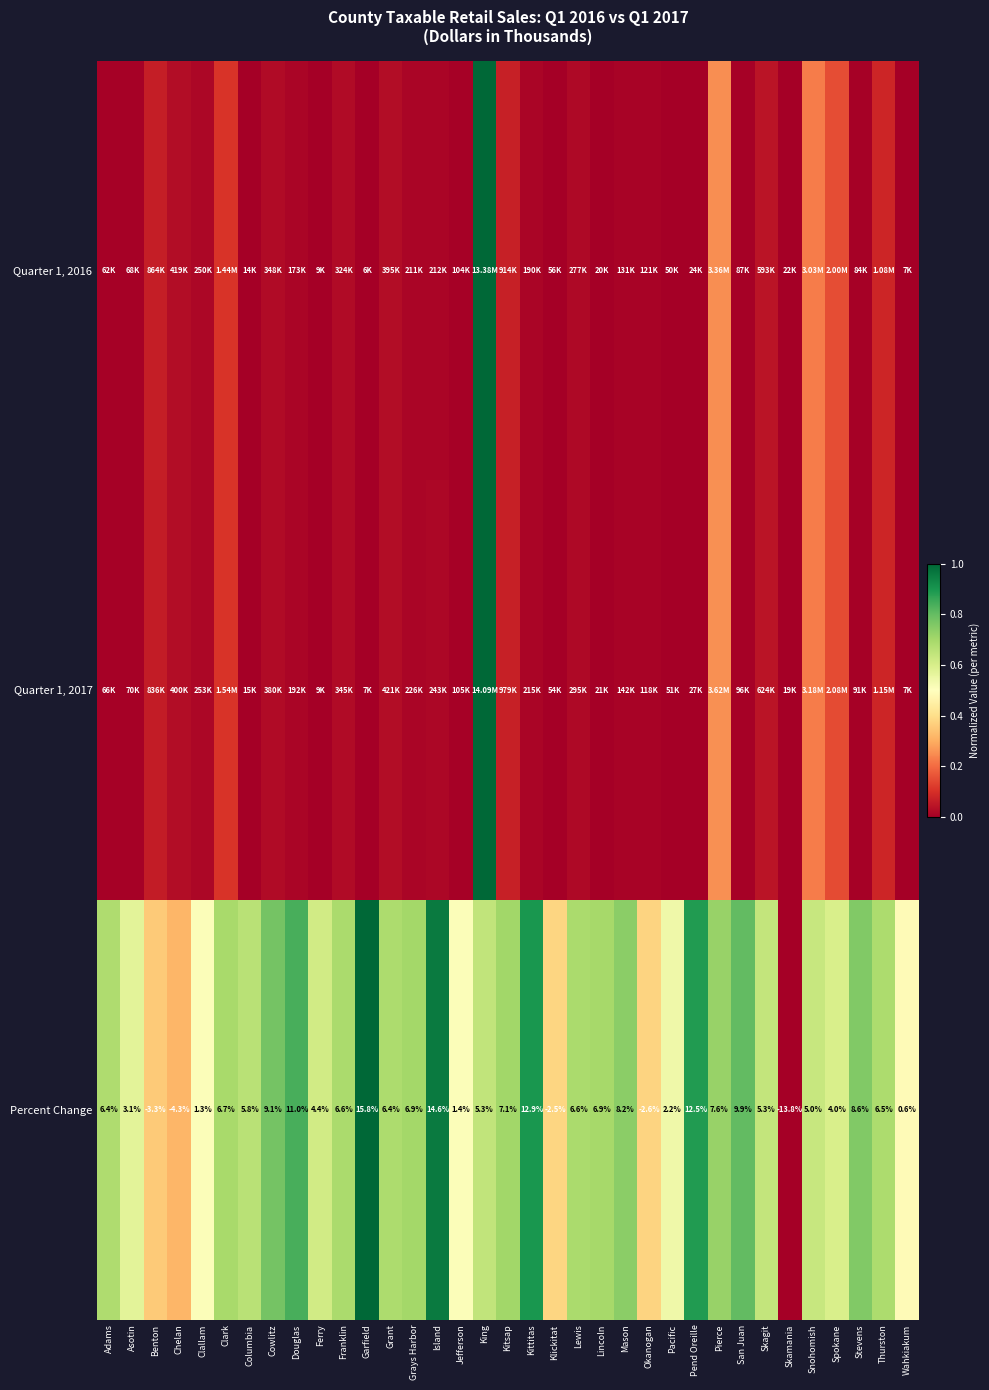

How many categories are shown in the chart?

35